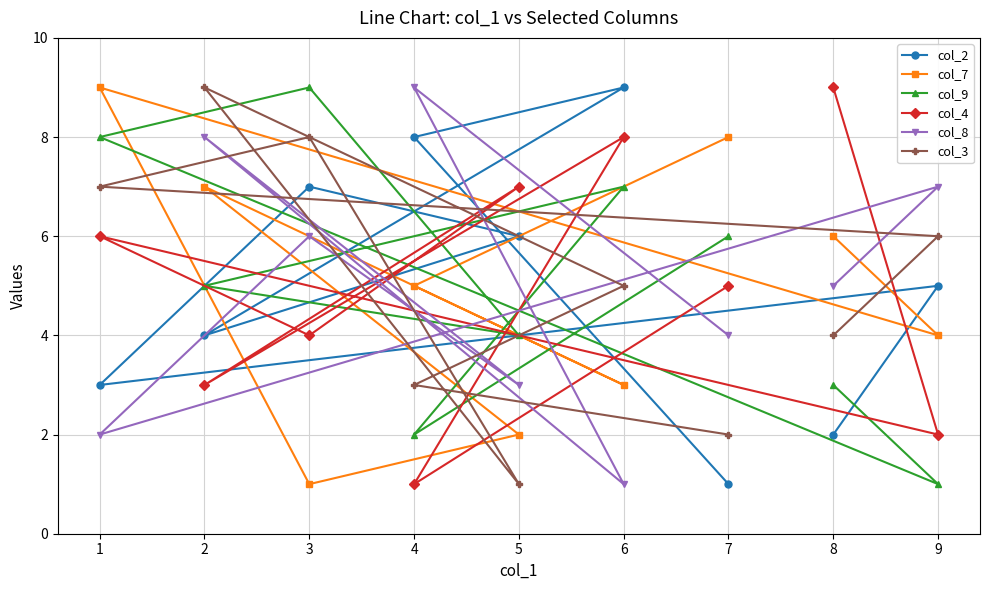

At 1, list the series in order from smallest to largest.

col_8, col_2, col_4, col_3, col_9, col_7